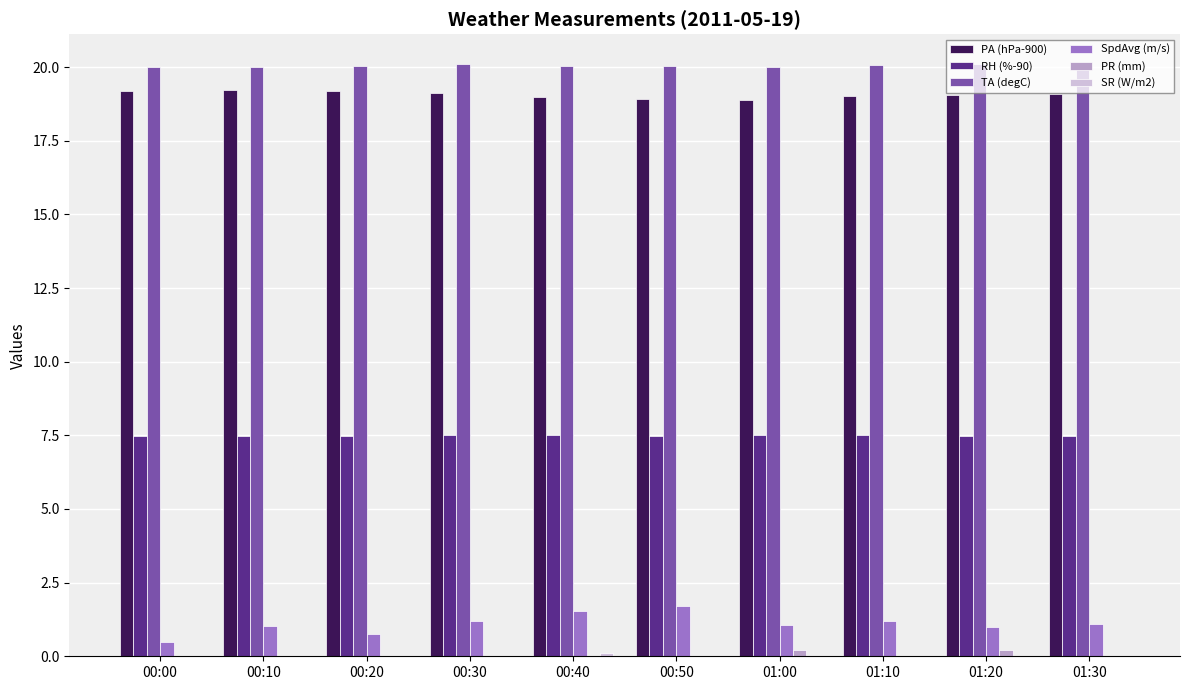

Which series has the widest spread of values?

SpdAvg (m/s)